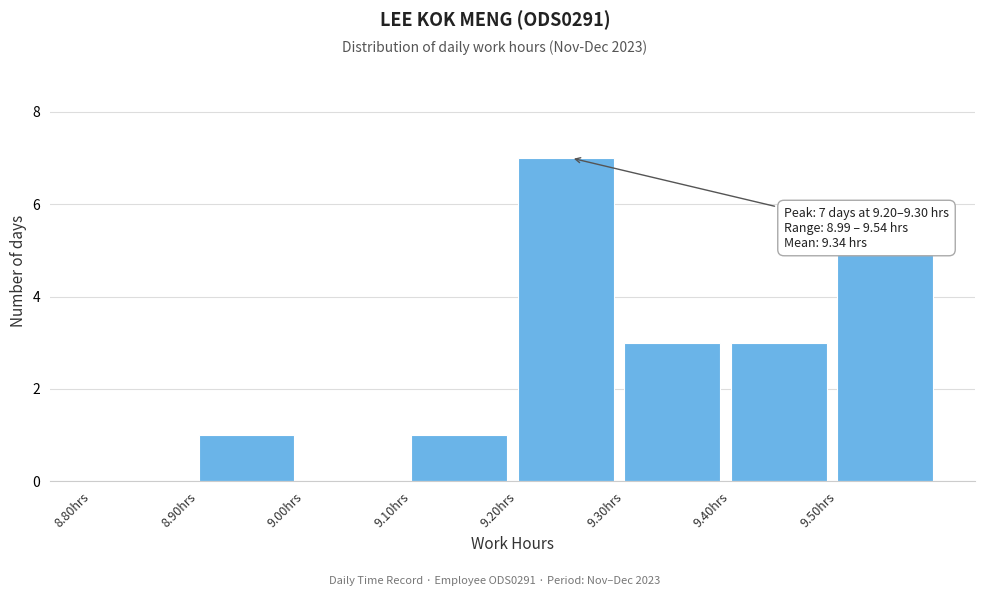

Which range on the x-axis has the tallest bar?

9.2 to 9.3